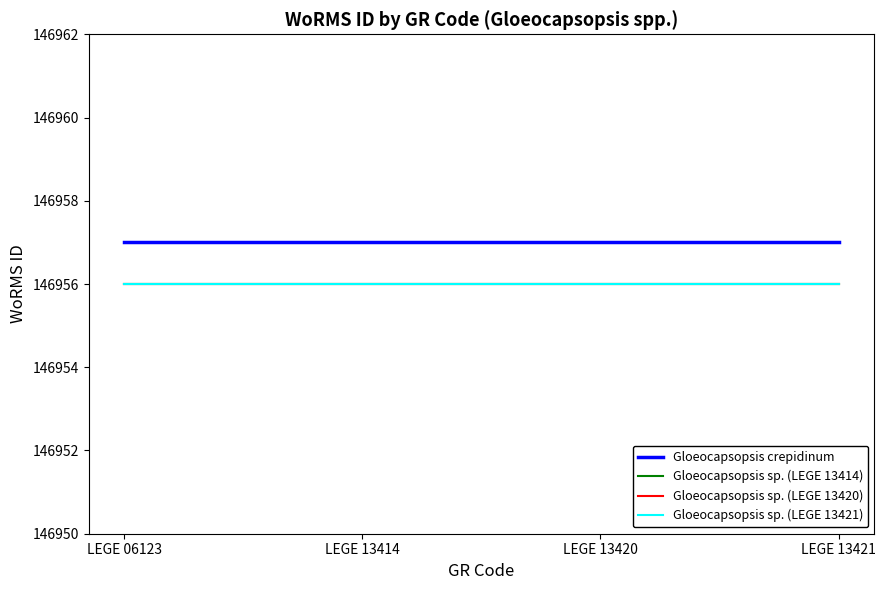

True or false: Gloeocapsopsis sp. (LEGE 13414) has more than 1 points higher than both neighbors.

False